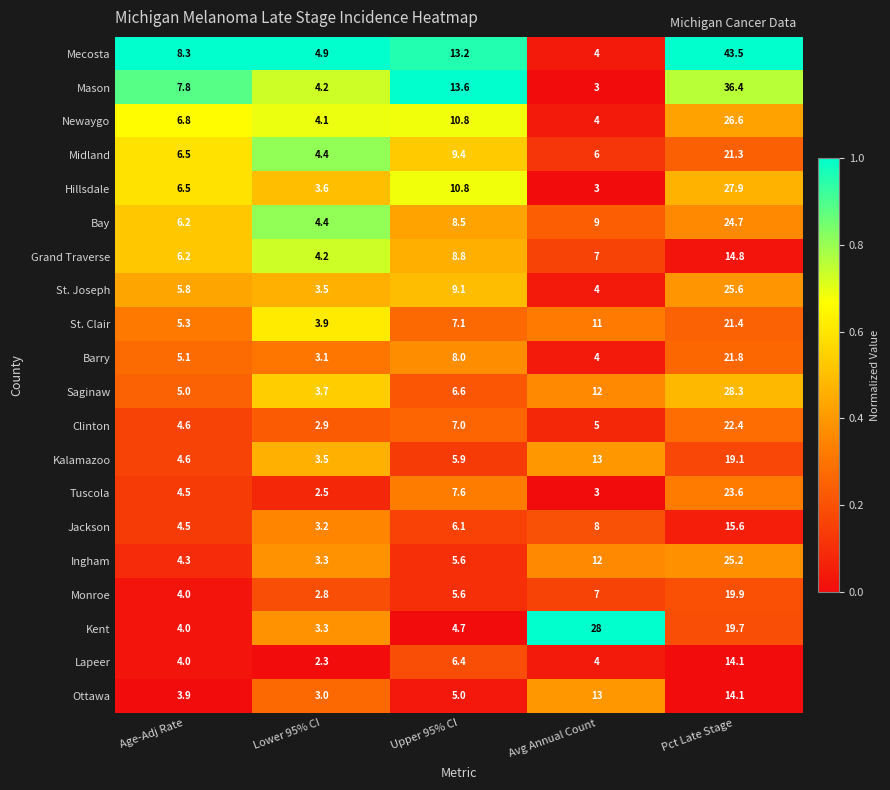

Which label corresponds to the largest value in the chart?

Pct Late Stage